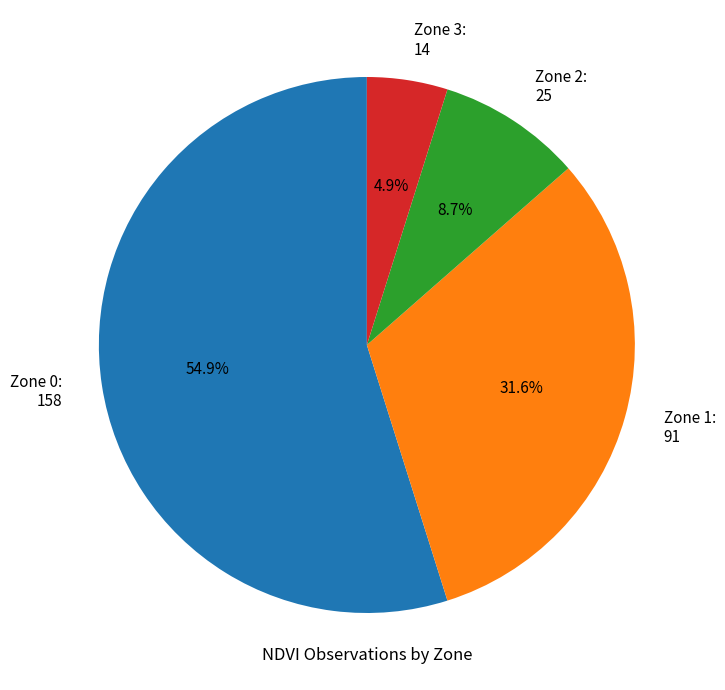

Is Zone 0 the majority of the pie?

Yes